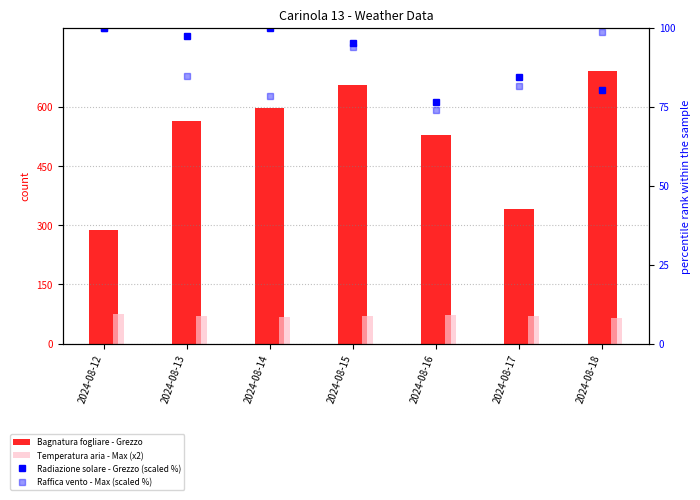

Between 2024-08-18 and 2024-08-15, which is larger?

2024-08-18